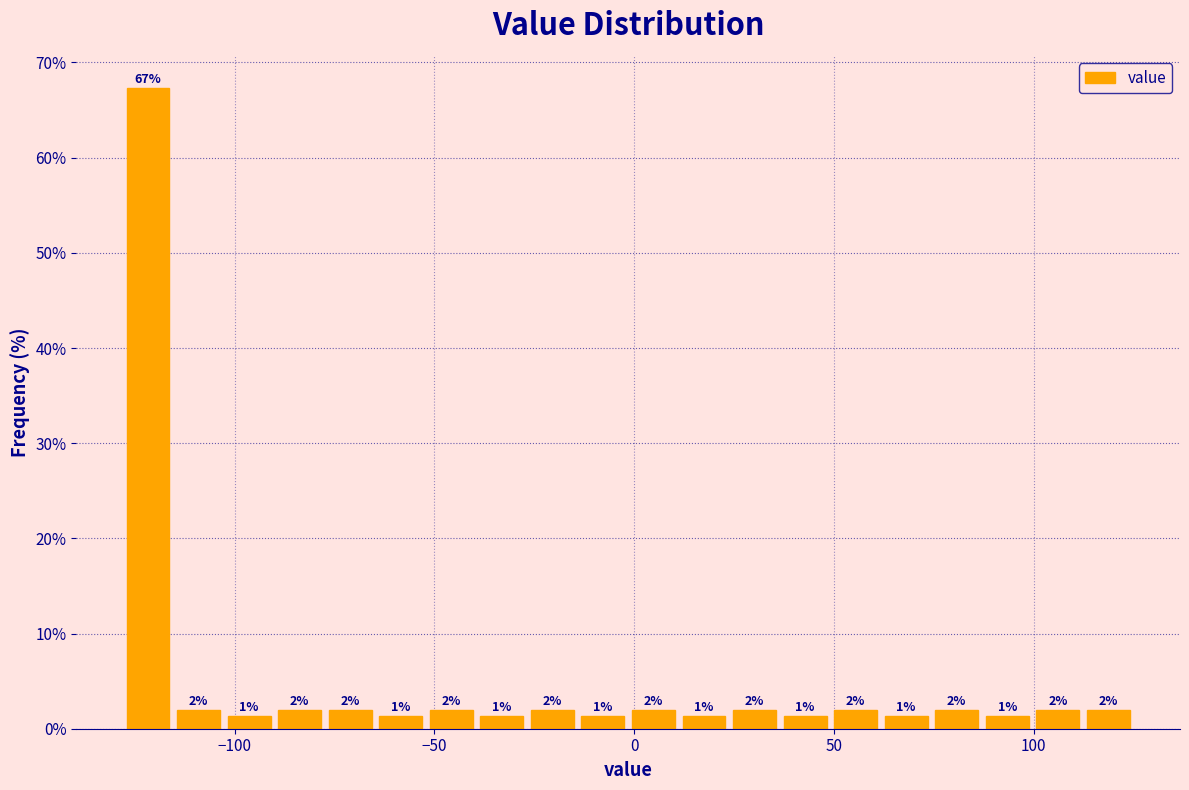

Read against the x-axis, roughly where is the centre of the tallest bar?

-120